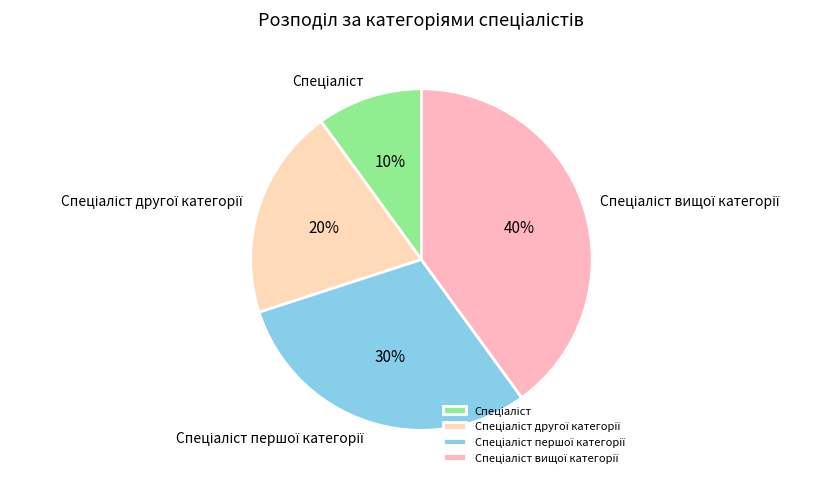

To the nearest percent, what is the difference between the largest and smallest slice percentages?

30%